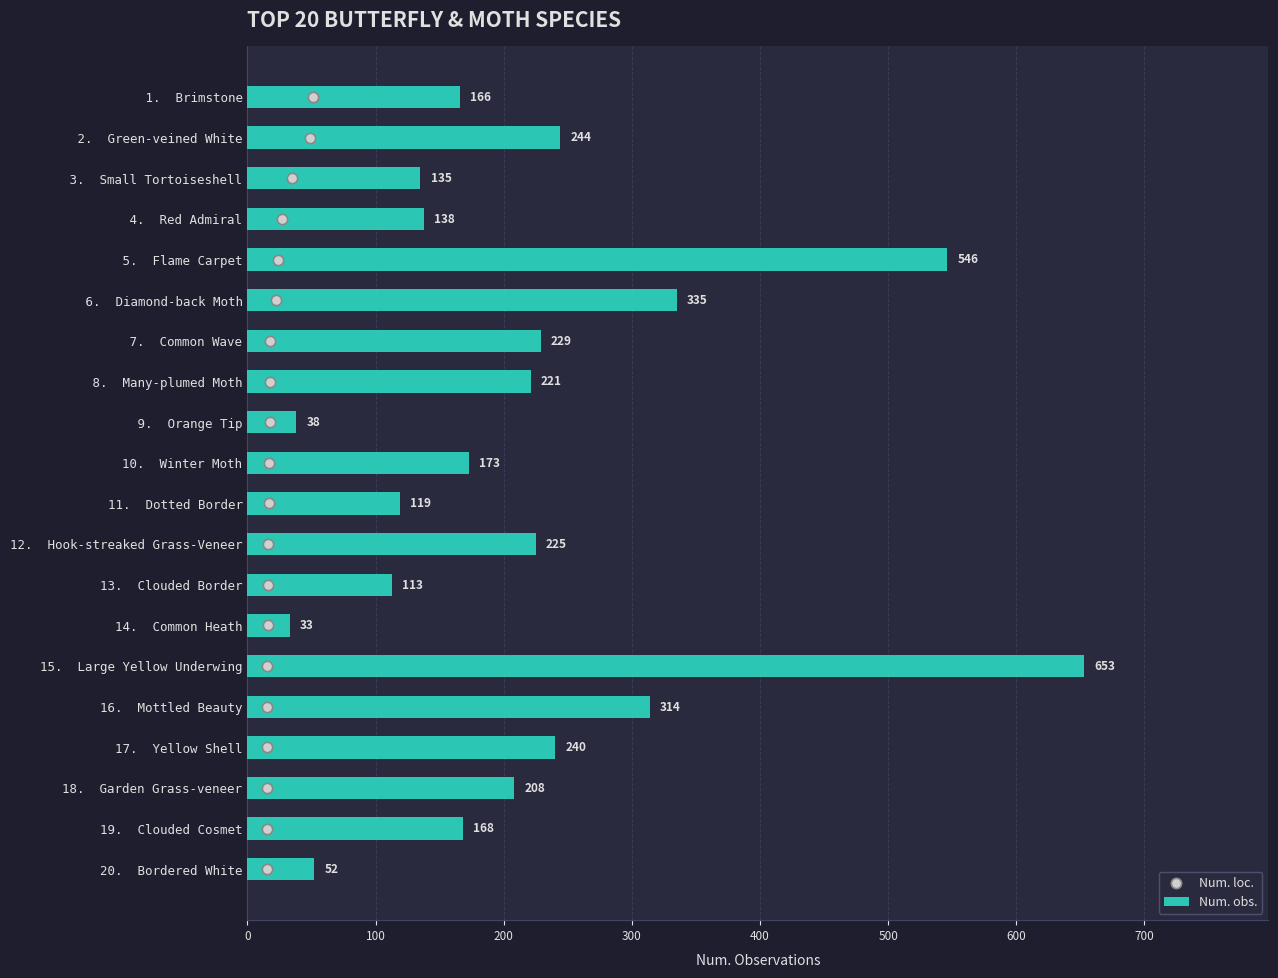

Where is Num. obs. nearest to the value 343?

 6.  Diamond-back Moth